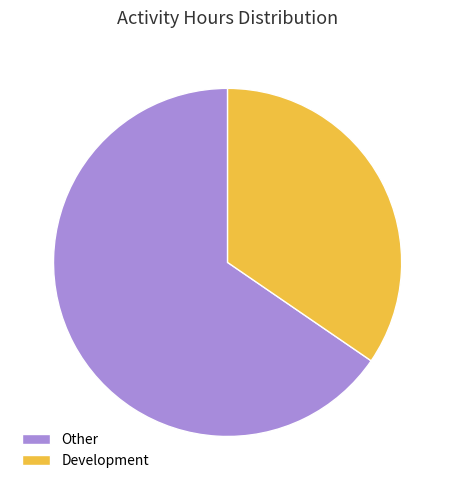

Is Other the majority of the pie?

Yes